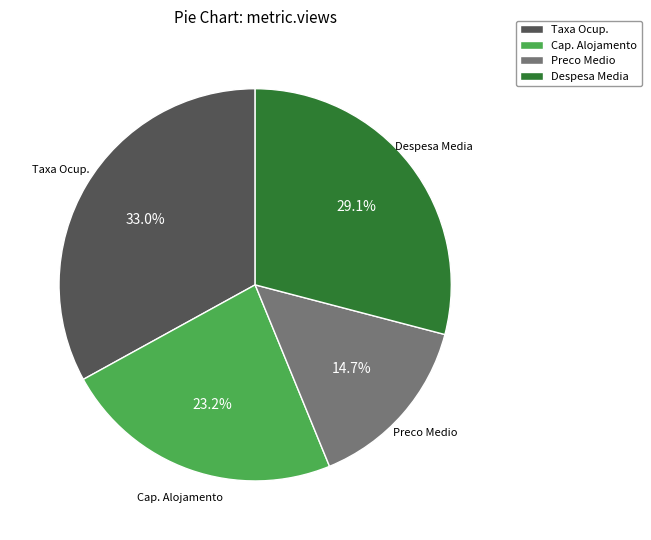

Is there a majority slice in this chart?

No